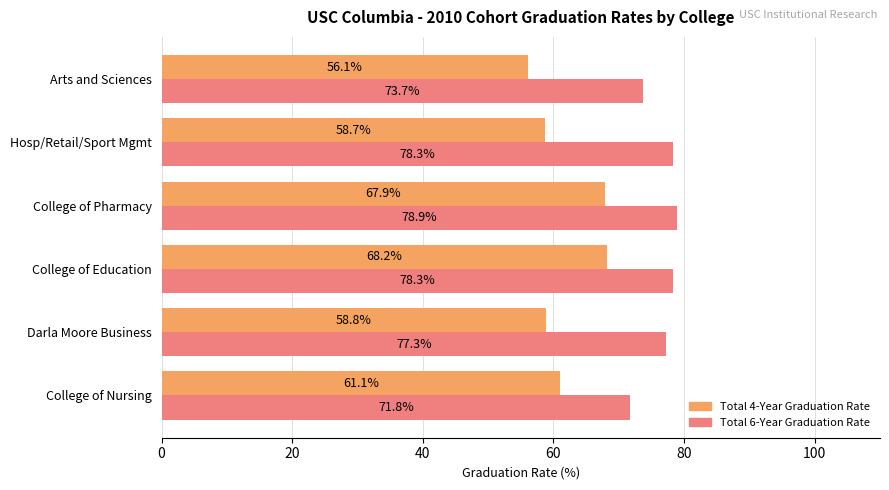

The Total 4-Year Graduation Rate series shows 58.7 at Hosp/Retail/Sport Mgmt. True or false?

True